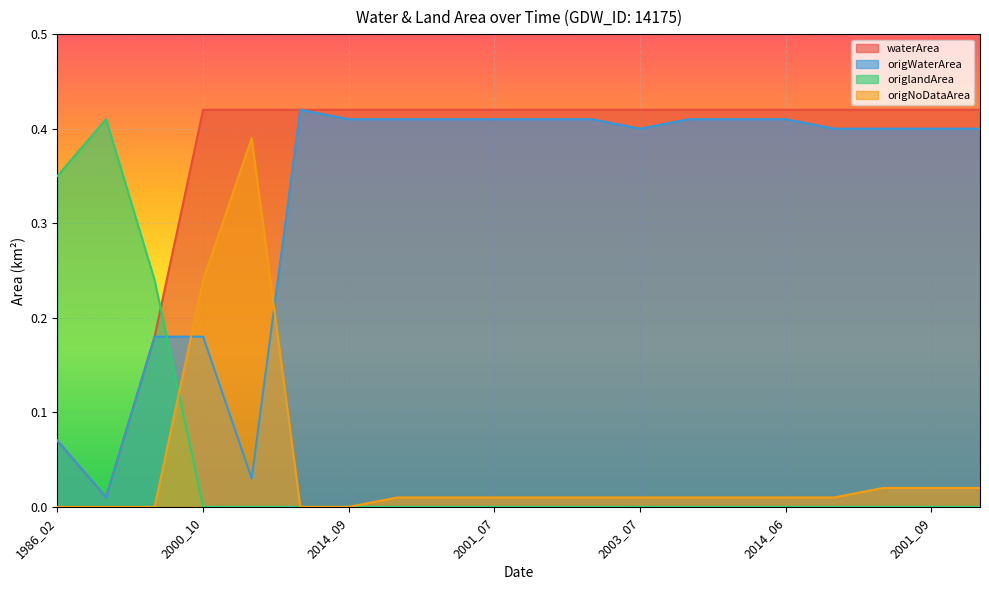

True or false: origlandArea and origWaterArea intersect in this chart.

True